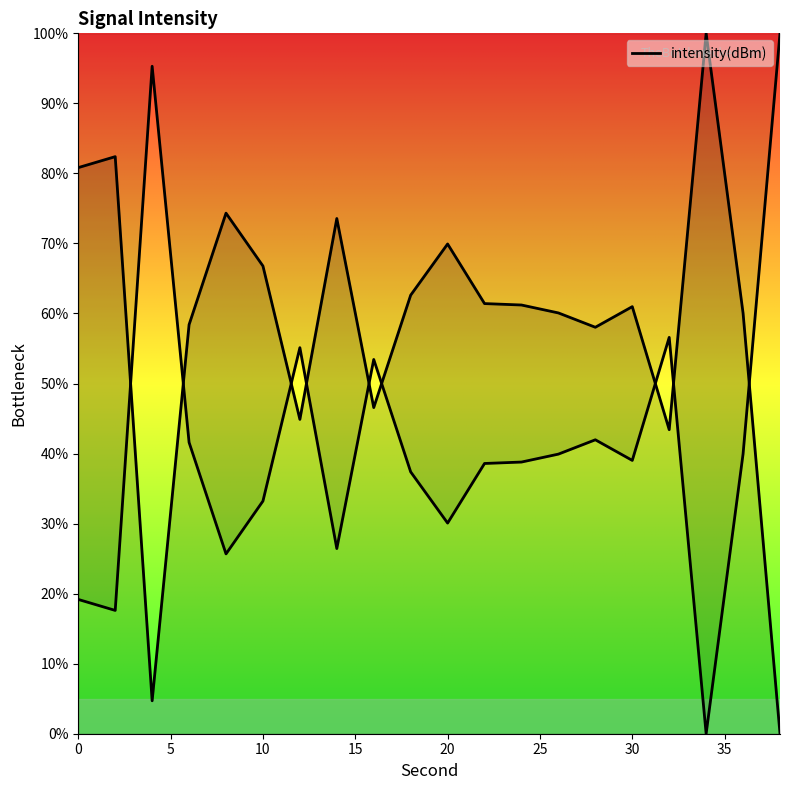

What is the change in value from 4 to 28?

+53.3